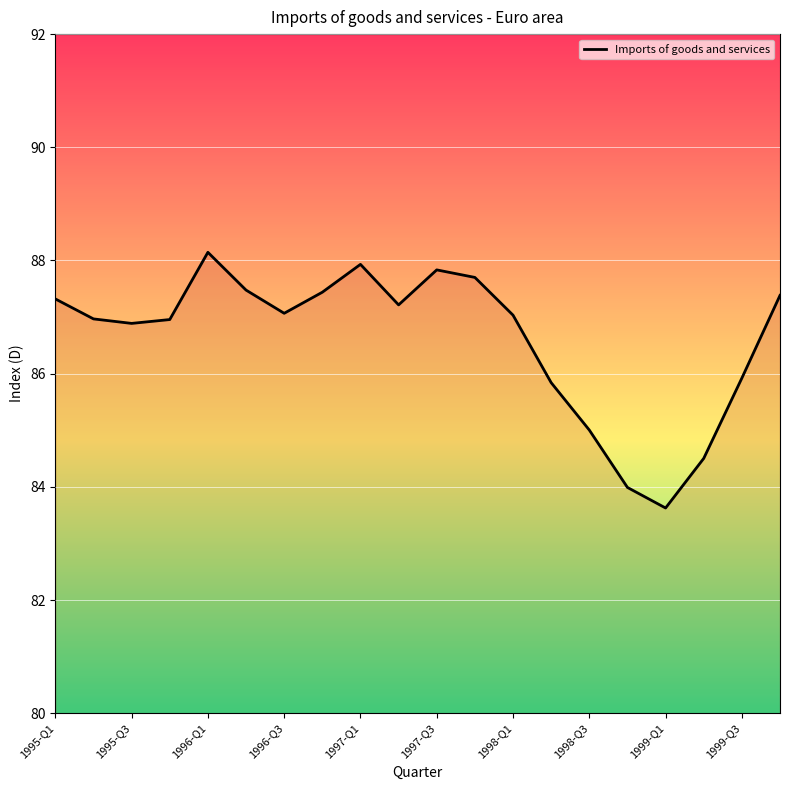

What is the maximum value shown in the chart?

88.1